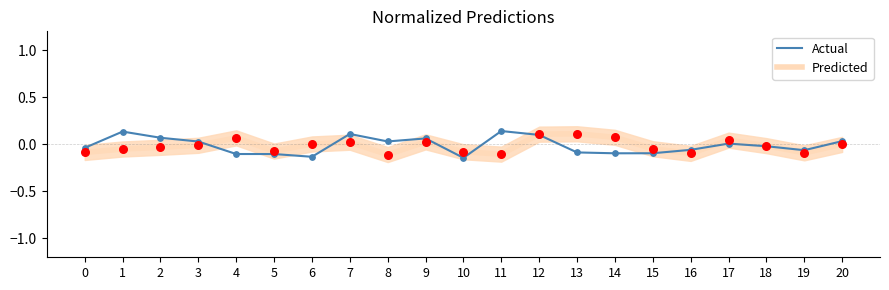

What are all the series names shown in the legend?

Predicted, Actual